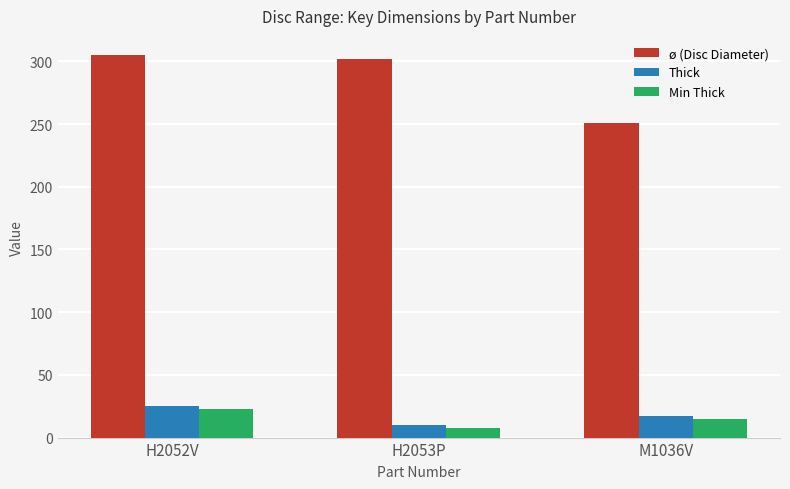

What is the label of the 2nd bar from the left?

H2053P